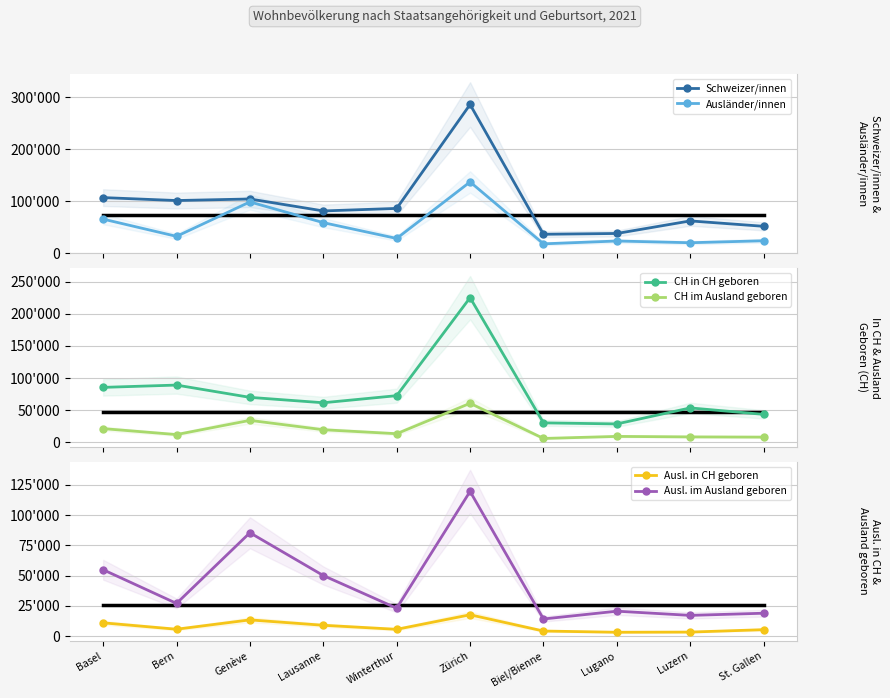

Reading right to left, transcribe all the data shown in this chart.

Schweizer/innen: 52040	62414	38290	36752	285951	86413	81550	104515	101529	107188
Ausländer/innen: 24288	20508	23833	18388	137242	28716	59069	98886	32761	65876
CH in CH geboren: 43682	53721	28841	30485	225069	72769	61743	70123	89223	85642
CH im Ausland geboren: 8358	8693	9449	6267	60882	13644	19807	34392	12306	21546
Ausl. in CH geboren: 5348	3354	3205	4216	17644	5636	8983	13431	5716	10995
Ausl. im Ausland geboren: 18940	17154	20628	14172	119598	23080	50086	85455	27045	54881